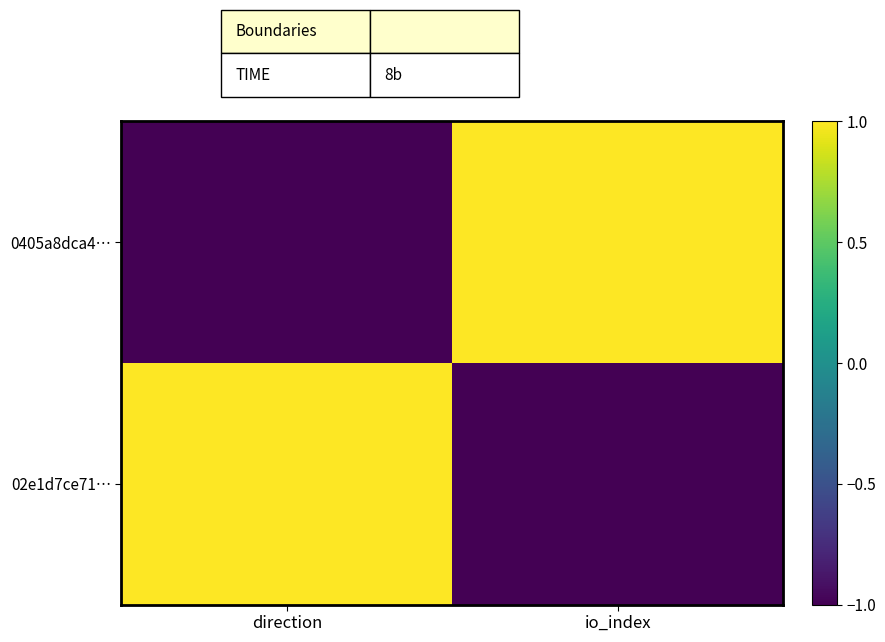

Which has a higher value, direction or io_index?

io_index